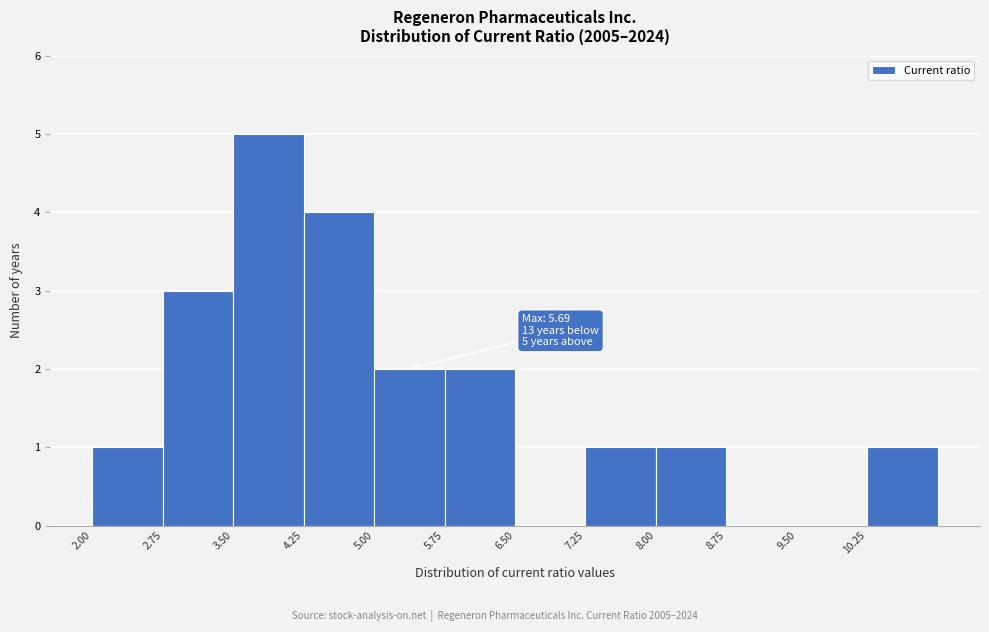

Which range on the x-axis has the tallest bar?

3.50 to 4.25